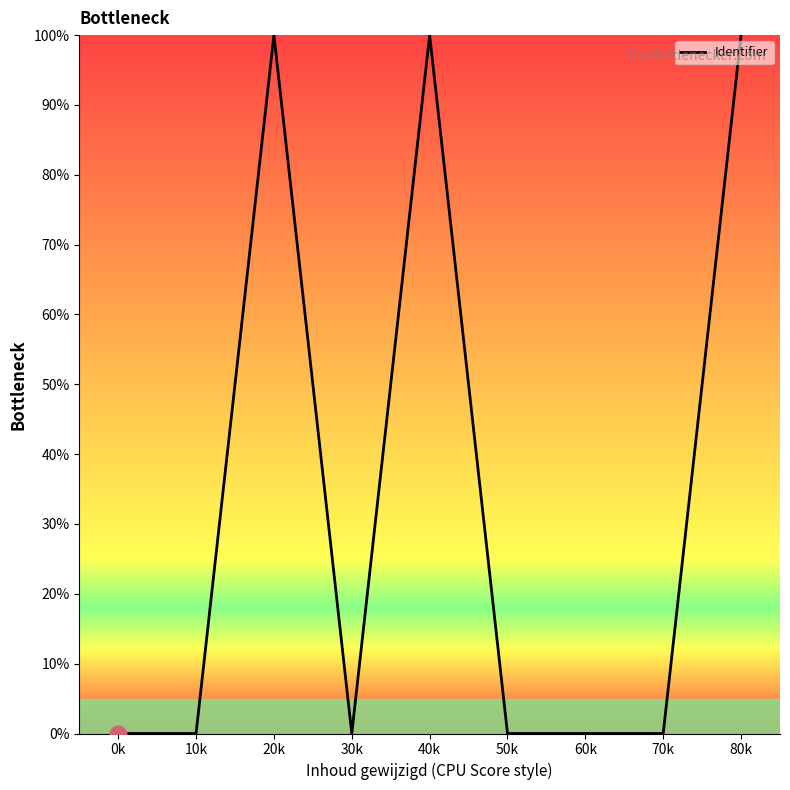

What is the maximum value shown in the chart?

100.0